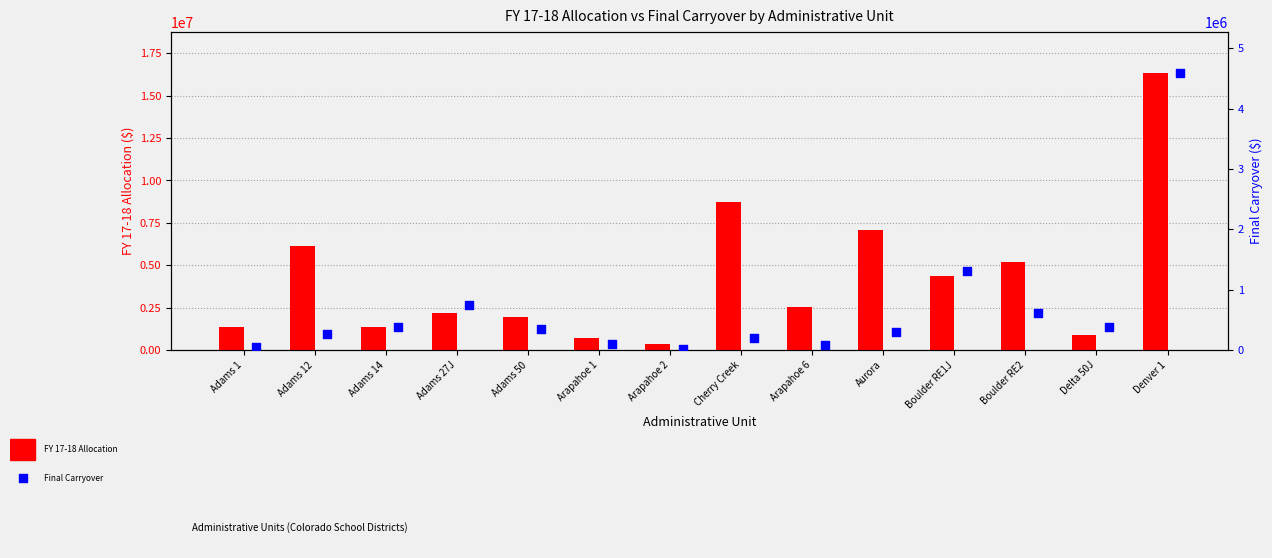

At how many categories does at least one series exceed 6168142?

3